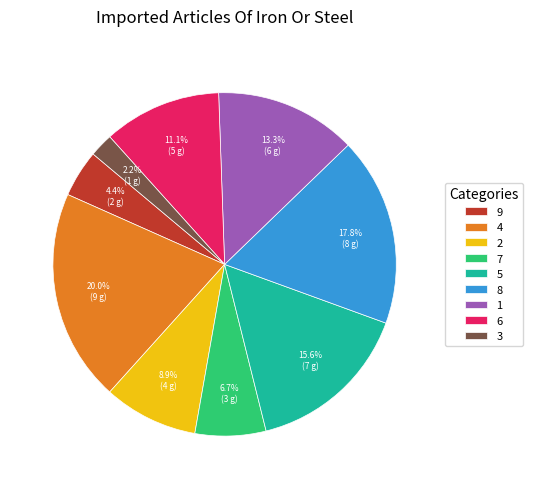

Rank the categories by value from highest to lowest.

4, 8, 5, 1, 6, 2, 7, 9, 3